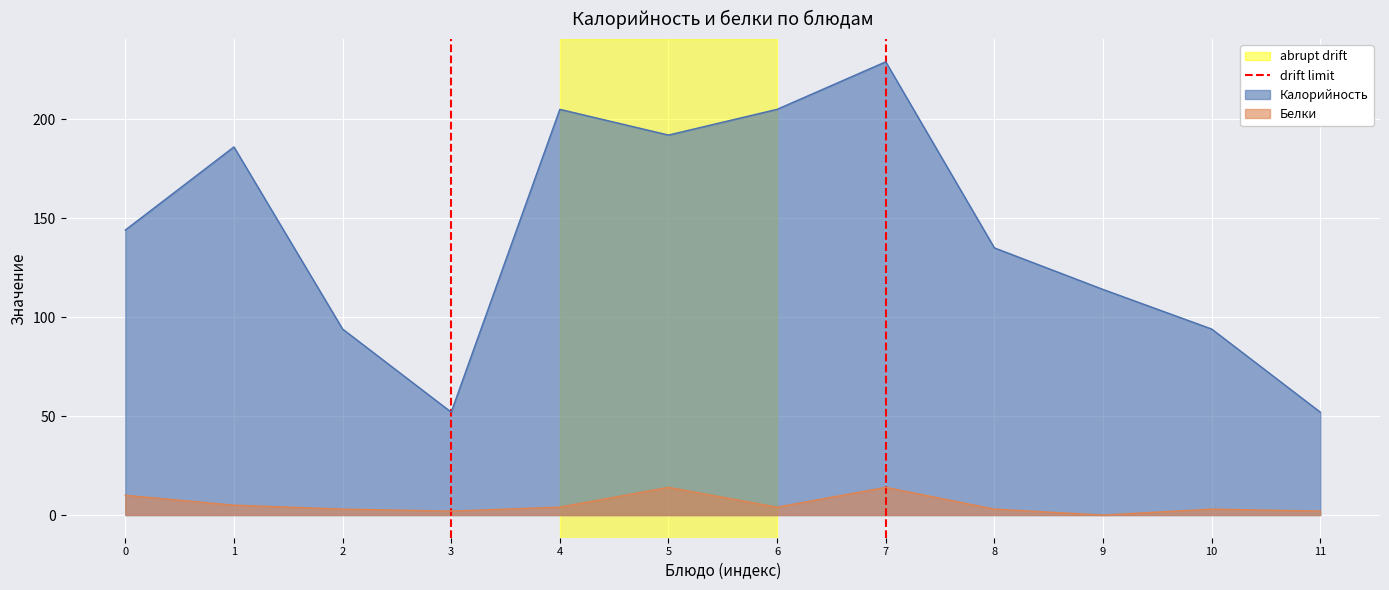

True or false: Белки and Калорийность cross at least once.

False